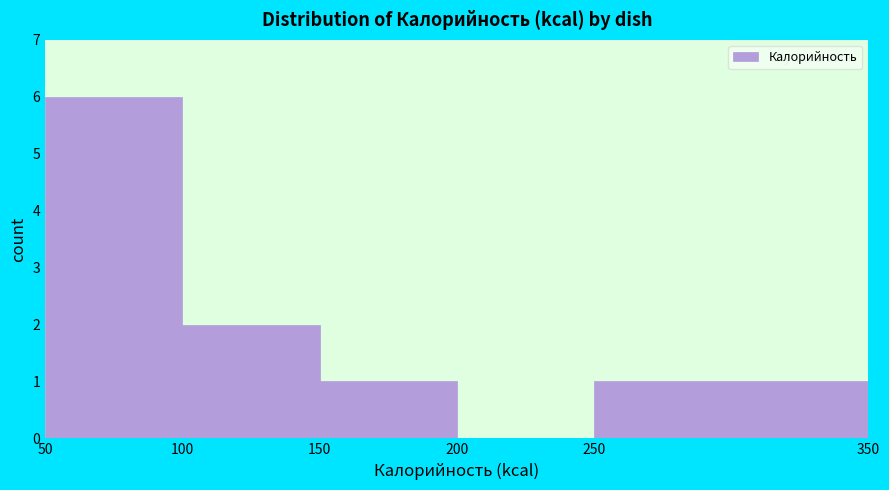

How tall is the bar that spans 250 to 350 on the x-axis? The values are not printed on the chart, so give them approximately, as read against the axis.

1